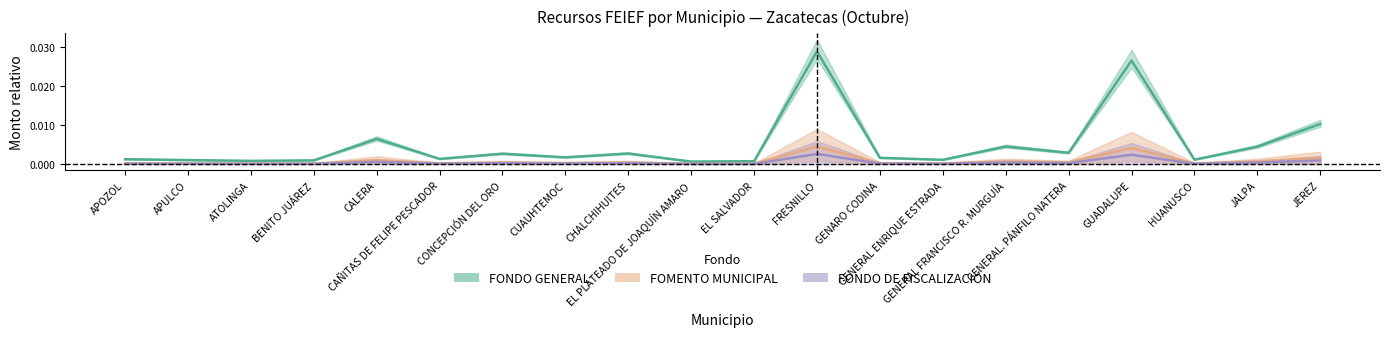

Is it true that FONDO GENERAL equals 0.0 at GENERAL. PÁNFILO NATERA?

True